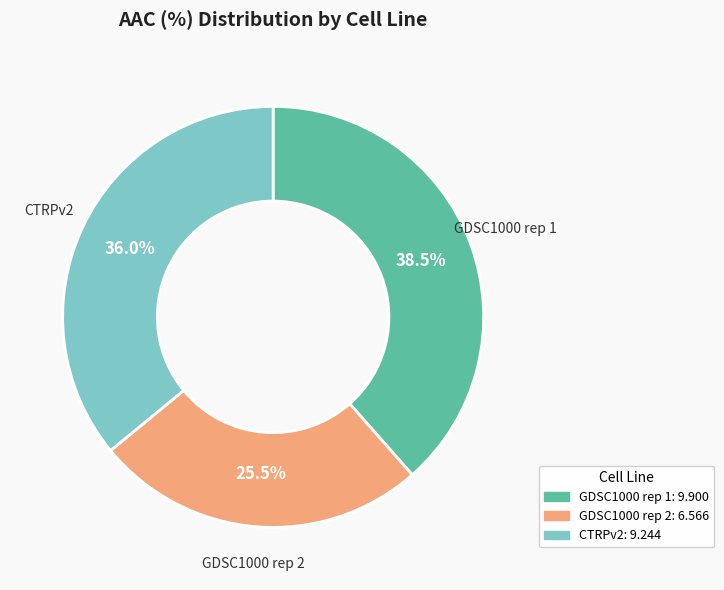

How much of the chart is everything except GDSC1000 rep 1?

61.5%